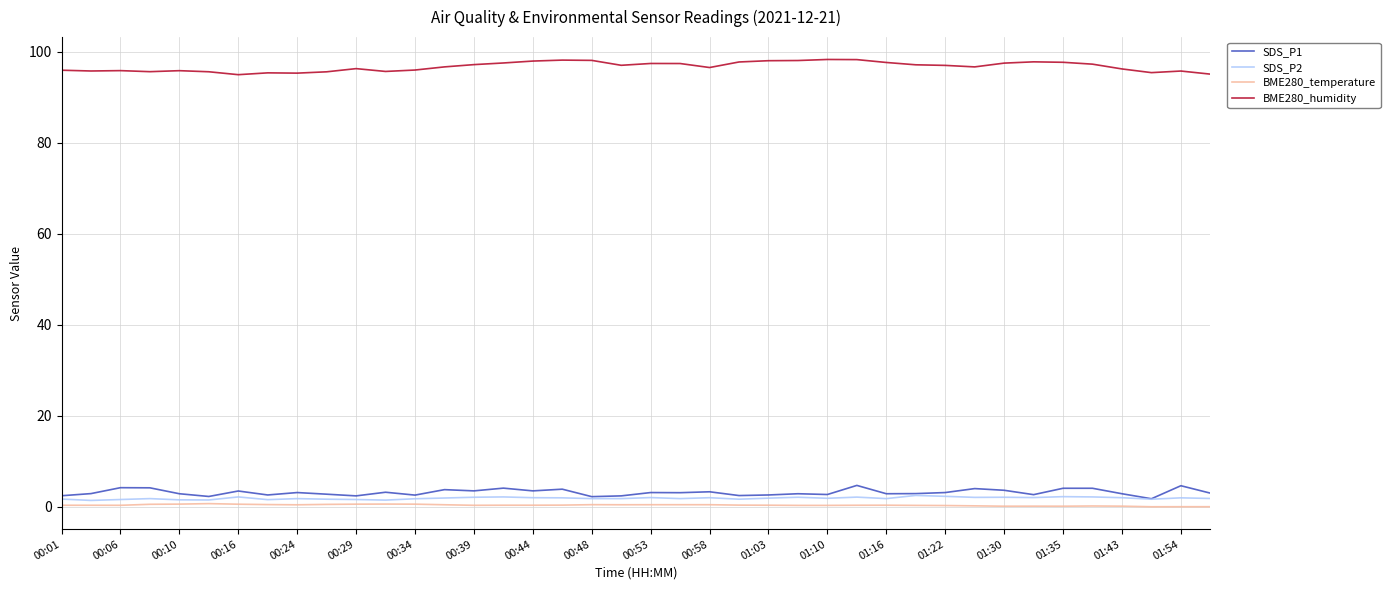

Which series has the largest total across all categories?

BME280_humidity